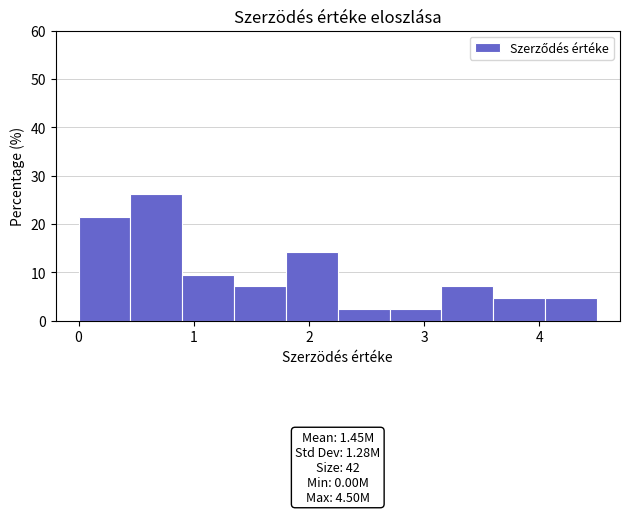

Which range on the x-axis has the tallest bar?

0.45 to 0.90